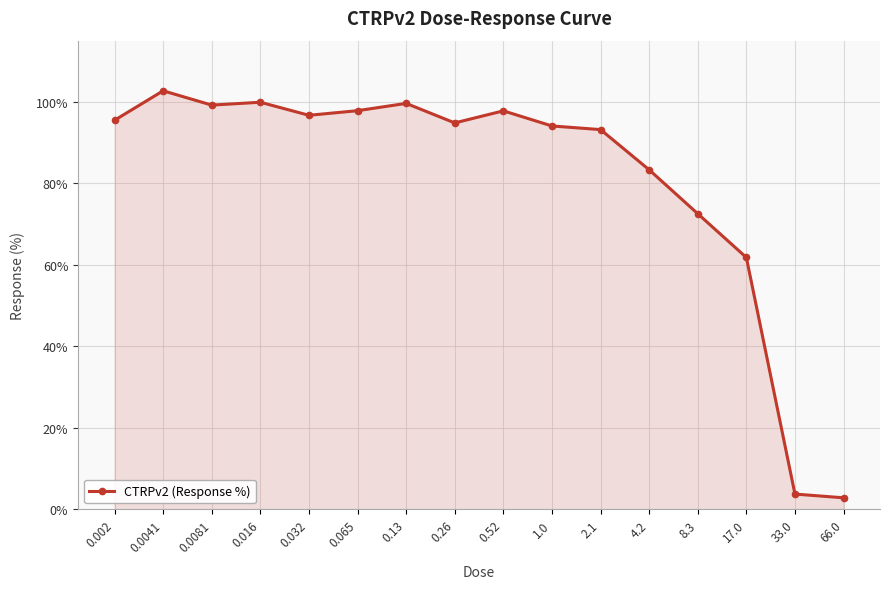

At which category does the data reach its first local peak?

0.0041